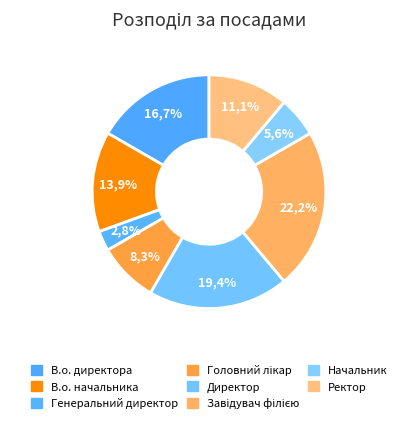

To the nearest percent, what portion does Головний лікар represent?

8%